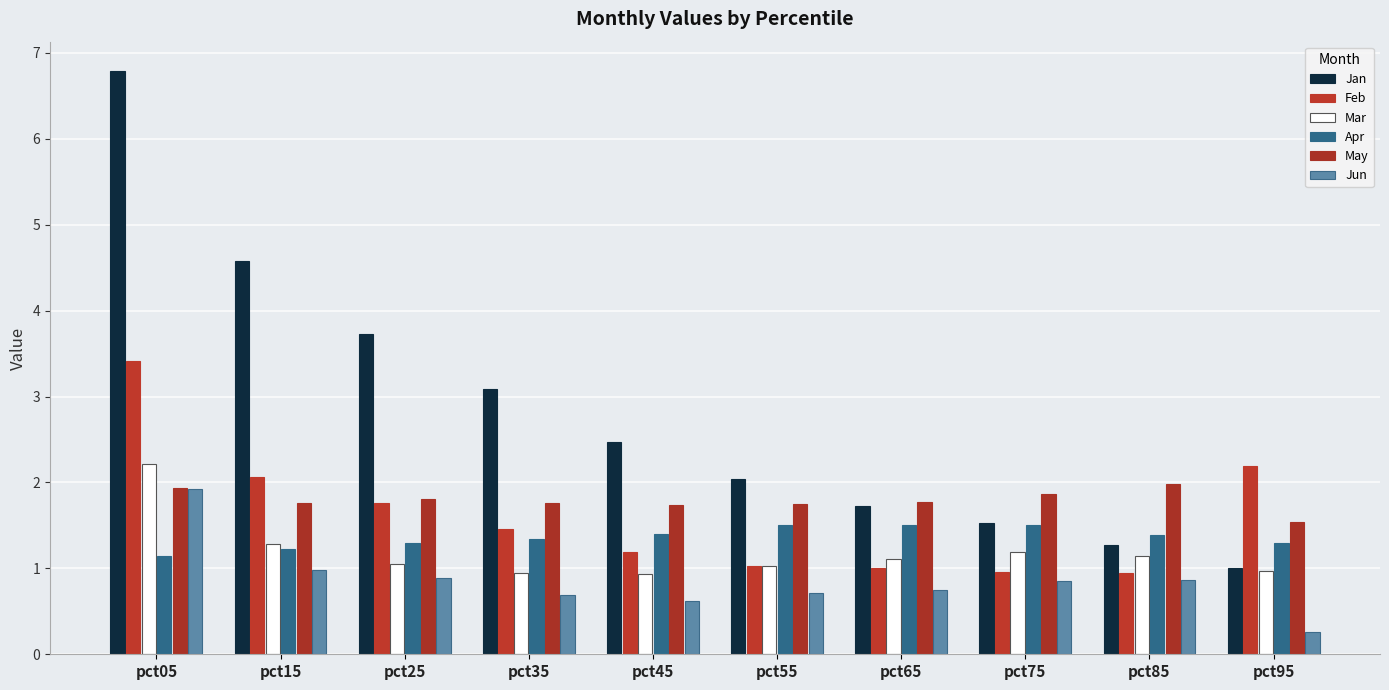

At which label is Jun closest to 1?

pct15